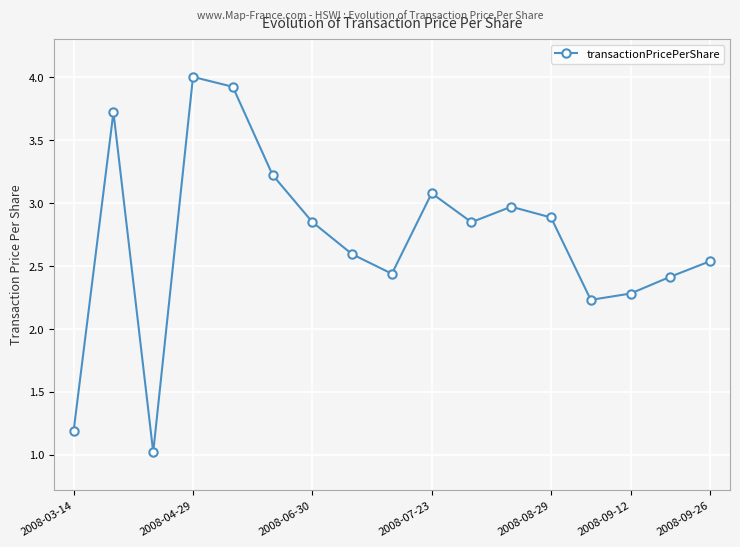

True or false: the data has more than 0 interior local peaks.

True